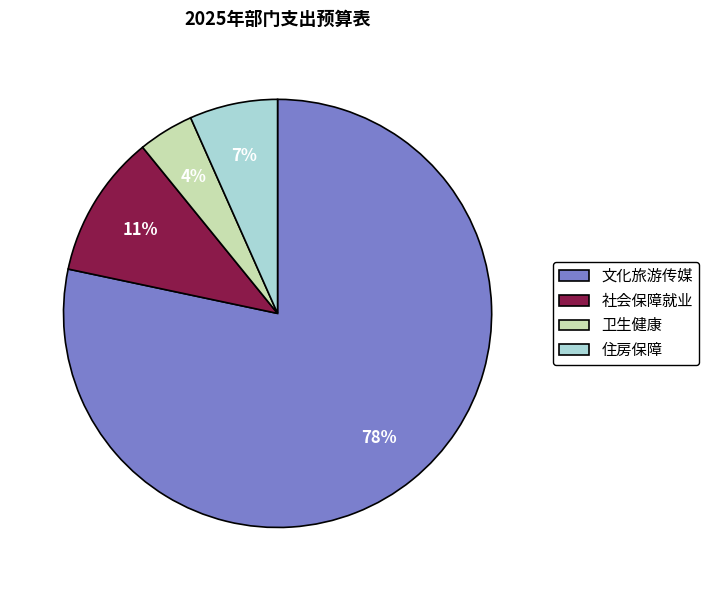

Which slice represents more than half of the pie?

文化旅游传媒